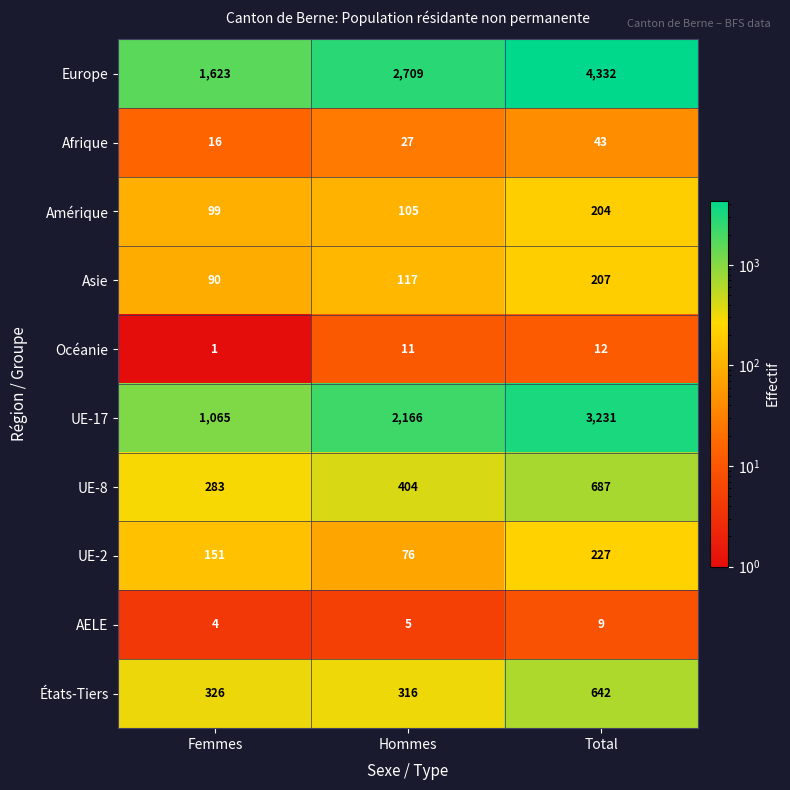

Is the value of États-Tiers at Total greater than the value of UE-8 at Hommes?

Yes